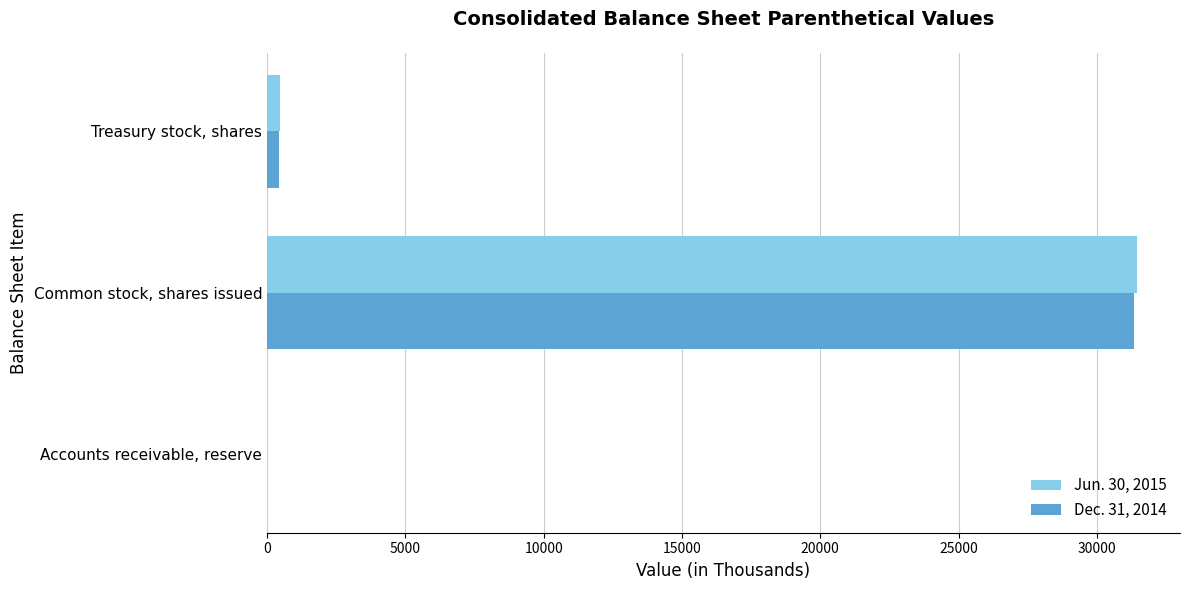

What is the maximum value for Jun. 30, 2015?

31436.0